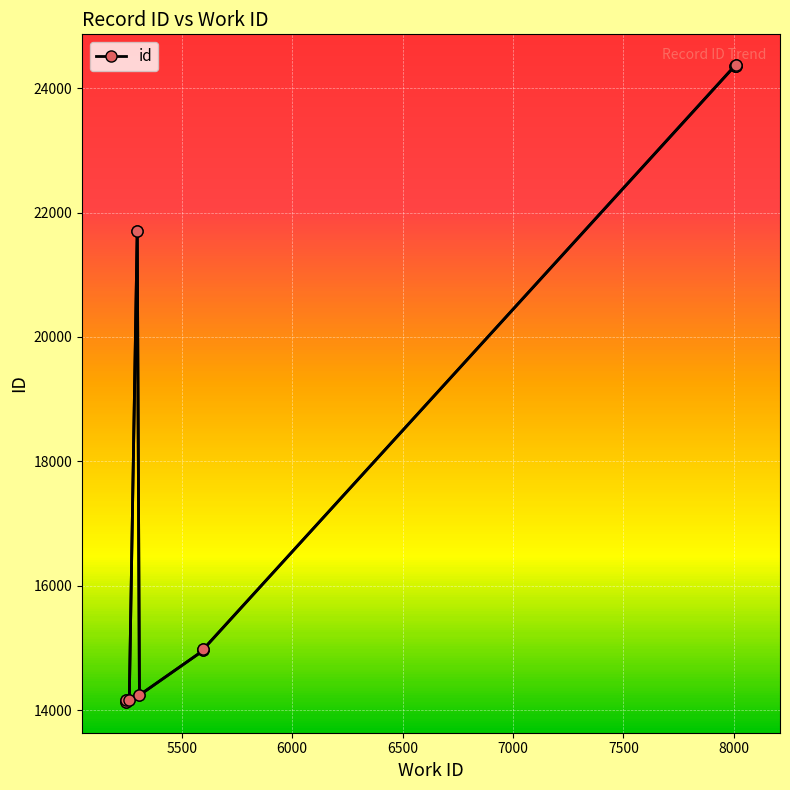

What position from the right is 7000?

6